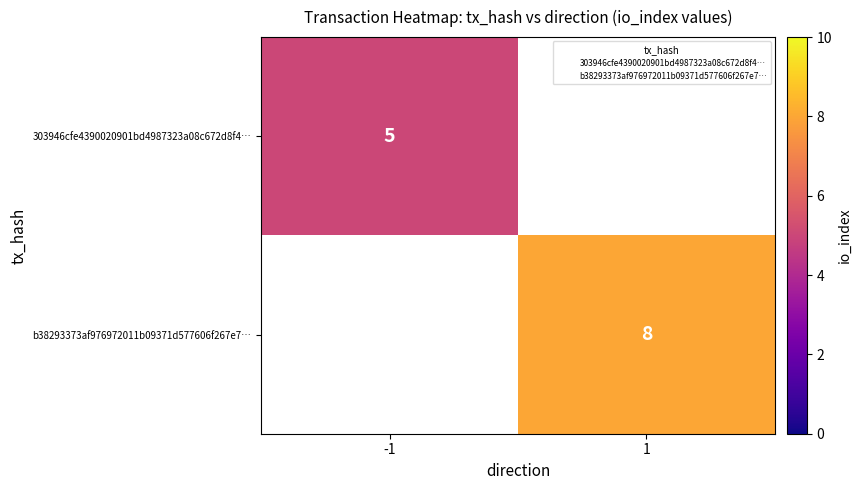

Which has a higher value, 1 or -1?

-1